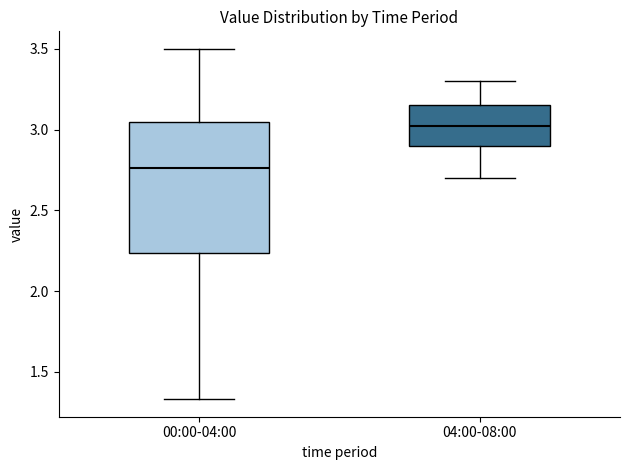

Where does the upper whisker of the box for 04:00-08:00 end on the y-axis? The values are not printed on the chart, so give them approximately, as read against the axis.

3.30